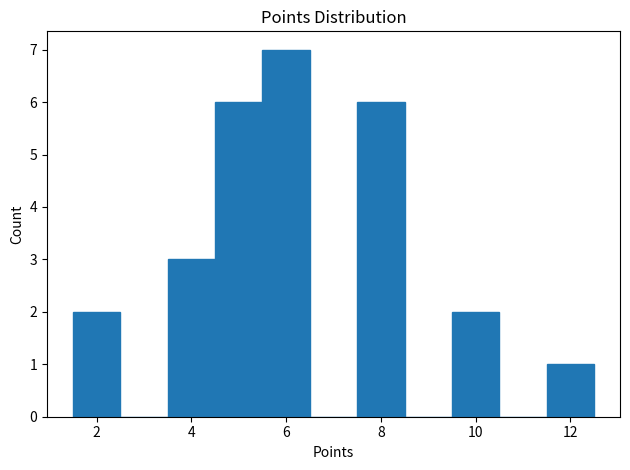

What is the height of the bar covering 9.5 to 10.5 on the x-axis? Neither the bar edges nor the heights are printed on the chart, so give them approximately, as read against the axes.

2